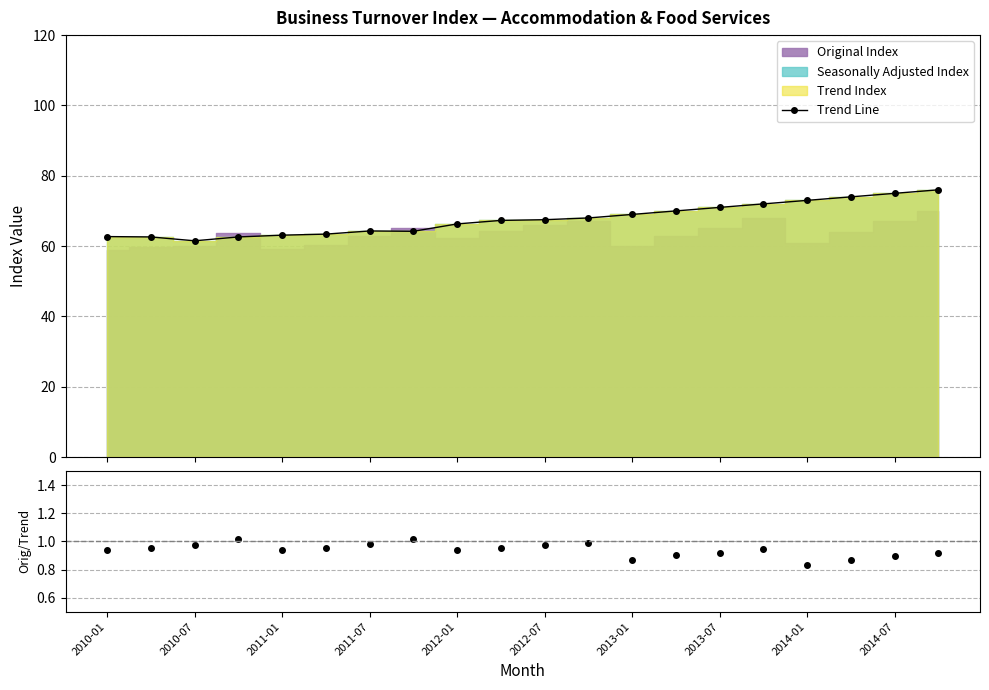

At which category is the sum across all series the highest?

19